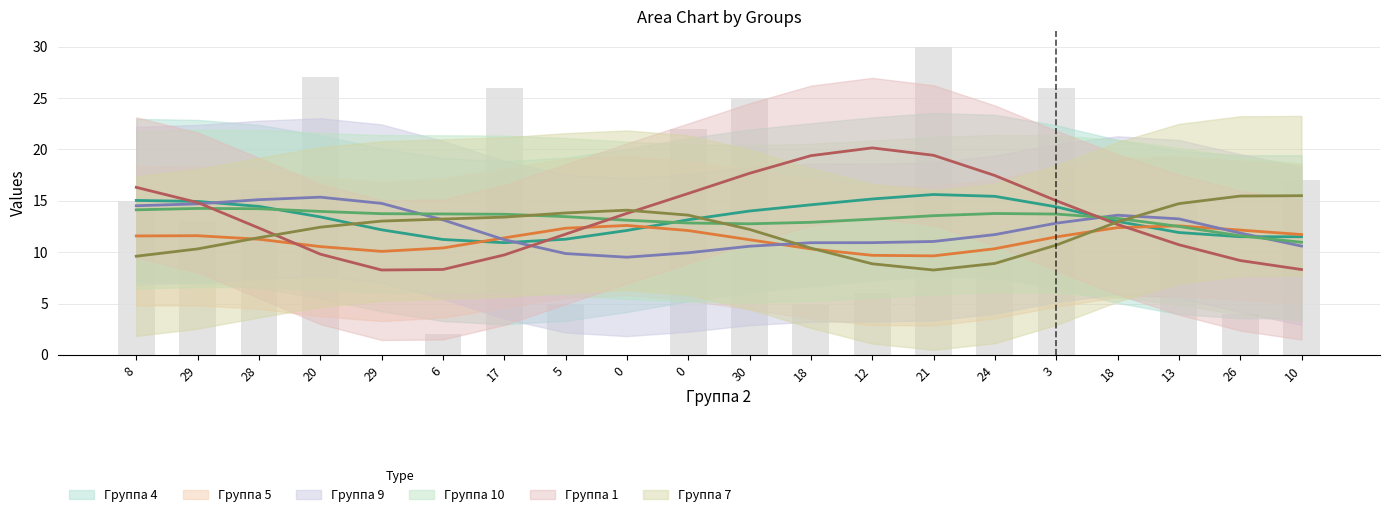

What are all the series names shown in the legend?

Группа 4, Группа 5, Группа 9, Группа 10, Группа 1, Группа 7